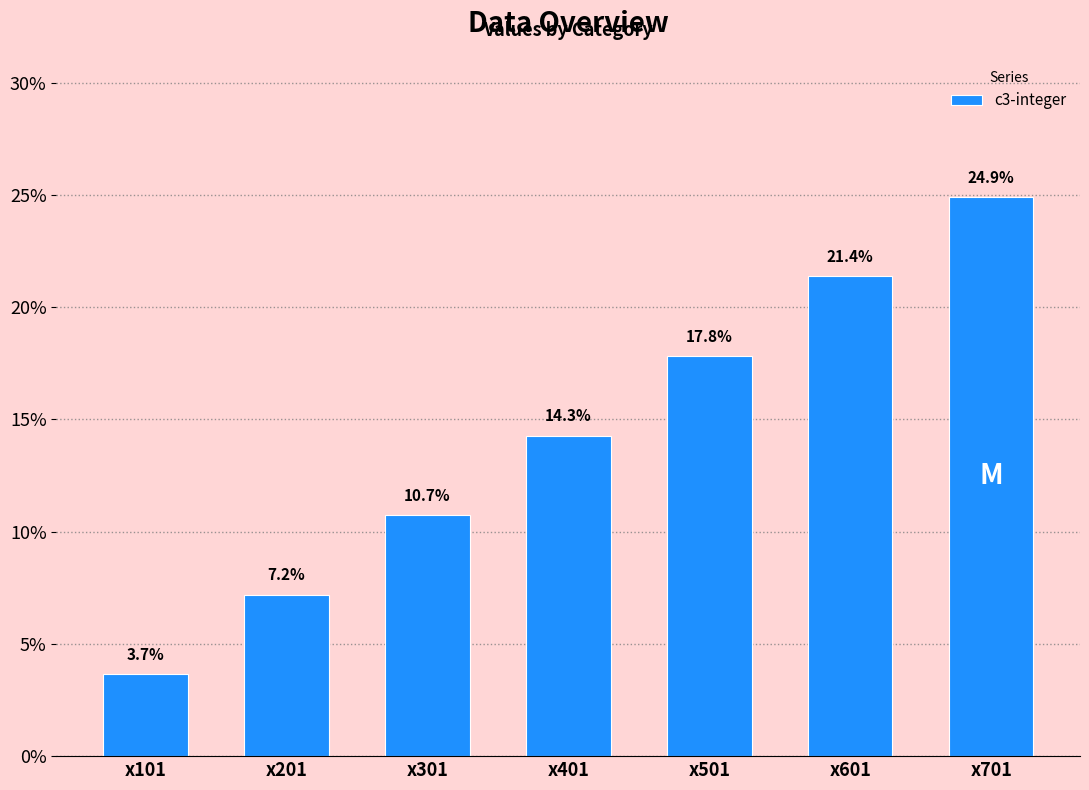

What is the value of the 3rd bar from the left?

10.7